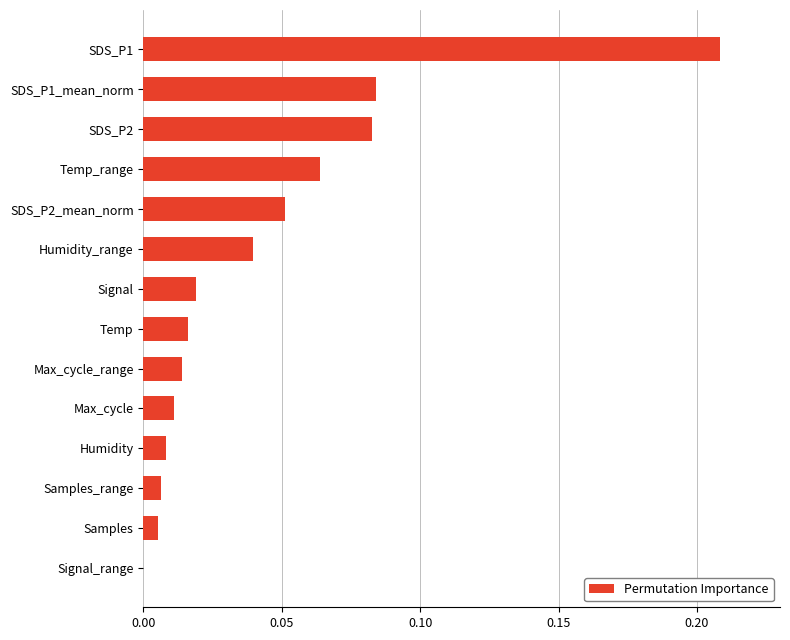

How many data points are above 0?

13